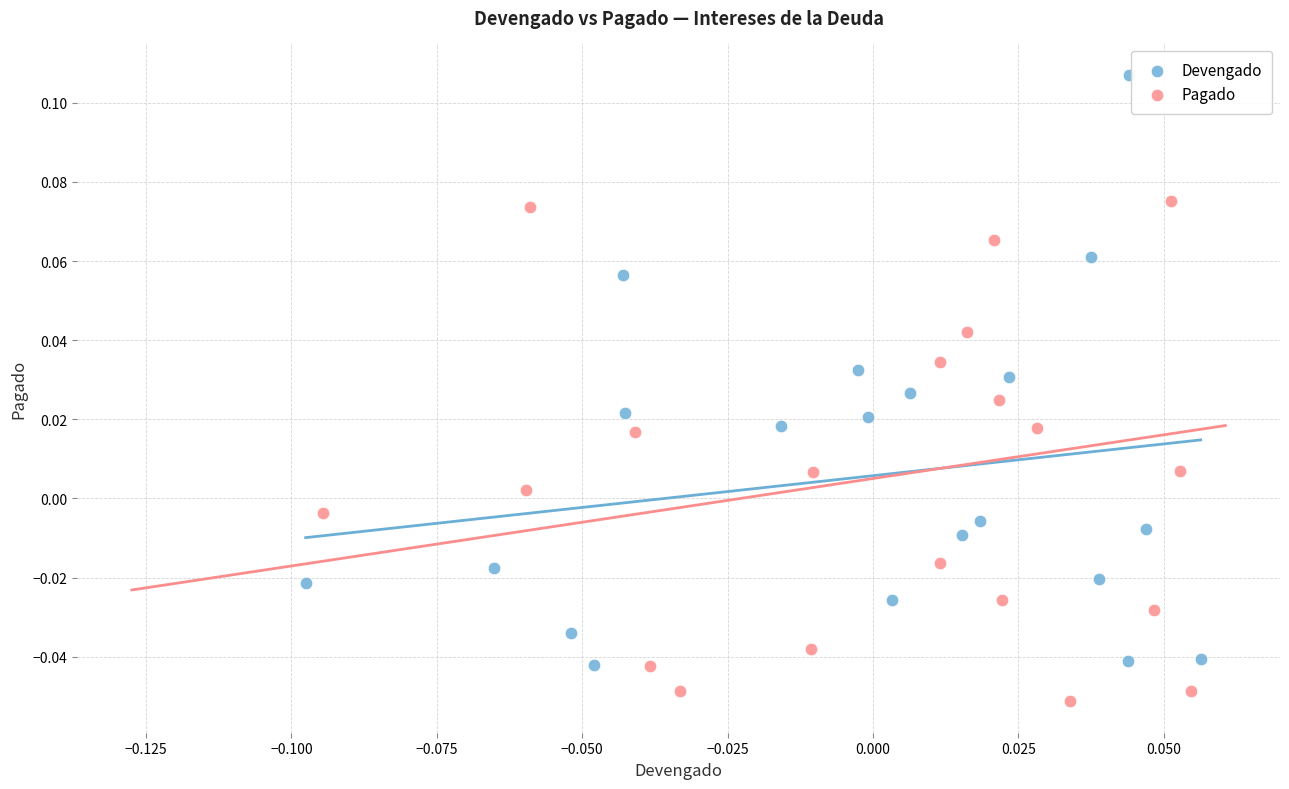

Which series contains the highest Y value?

Devengado